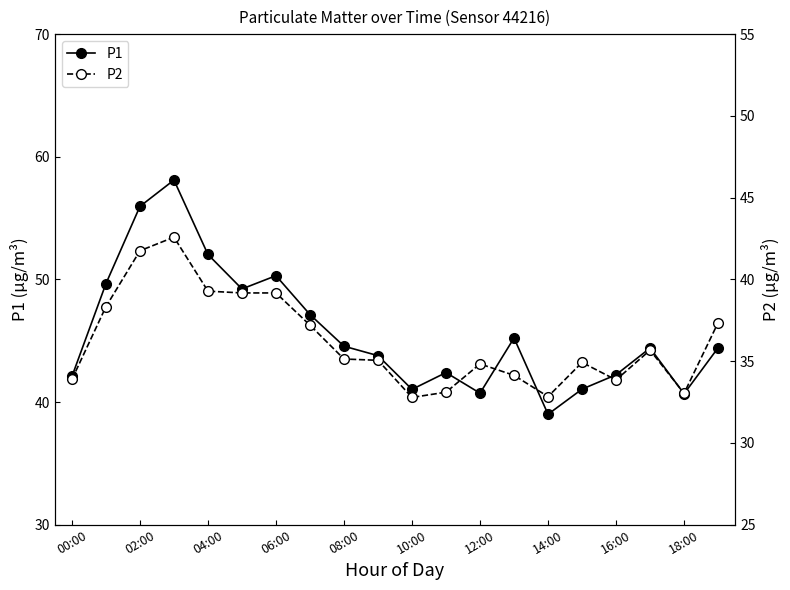

What is the difference between the second highest and minimum values in the P1 series?

17.0